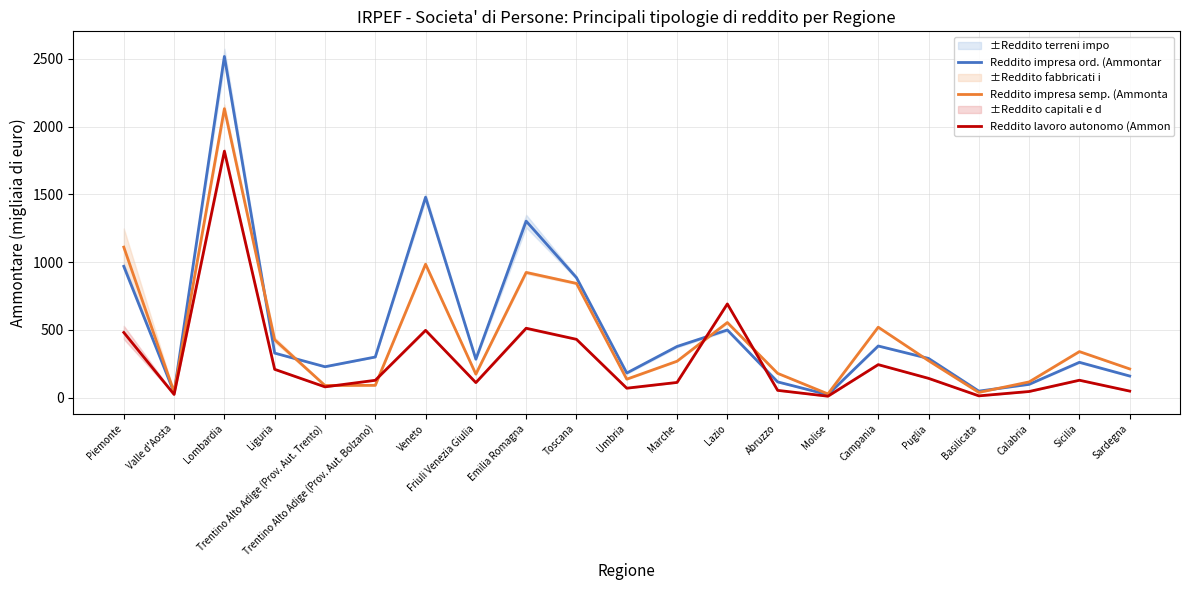

At which category does Reddito impresa ord. (Ammontar reach its first local valley?

Valle d'Aosta